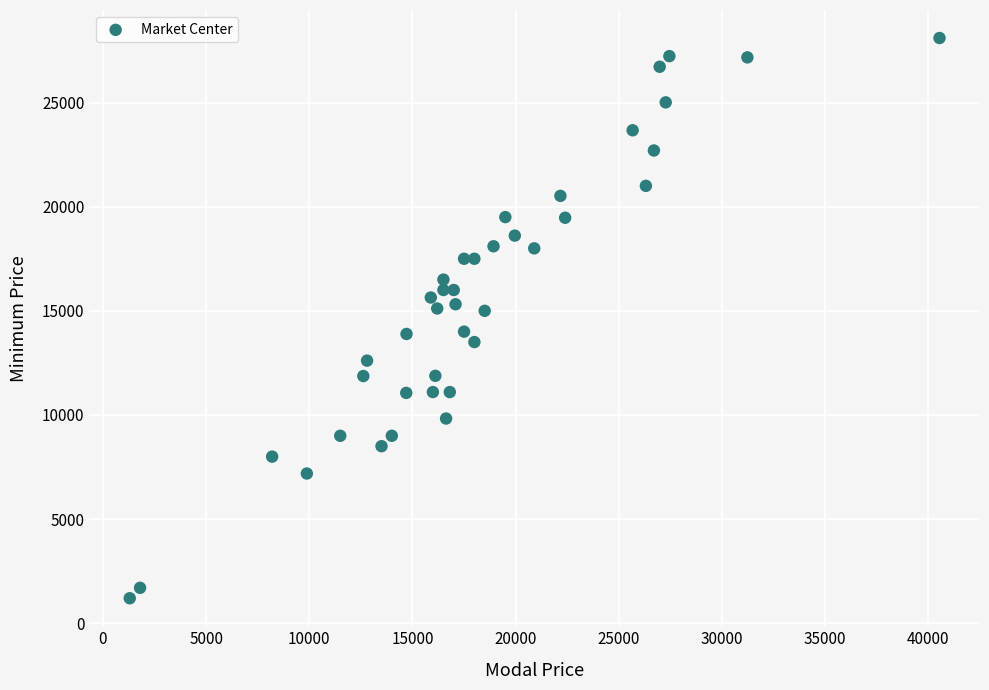

What is the range of Y values (max minus min)?

26899